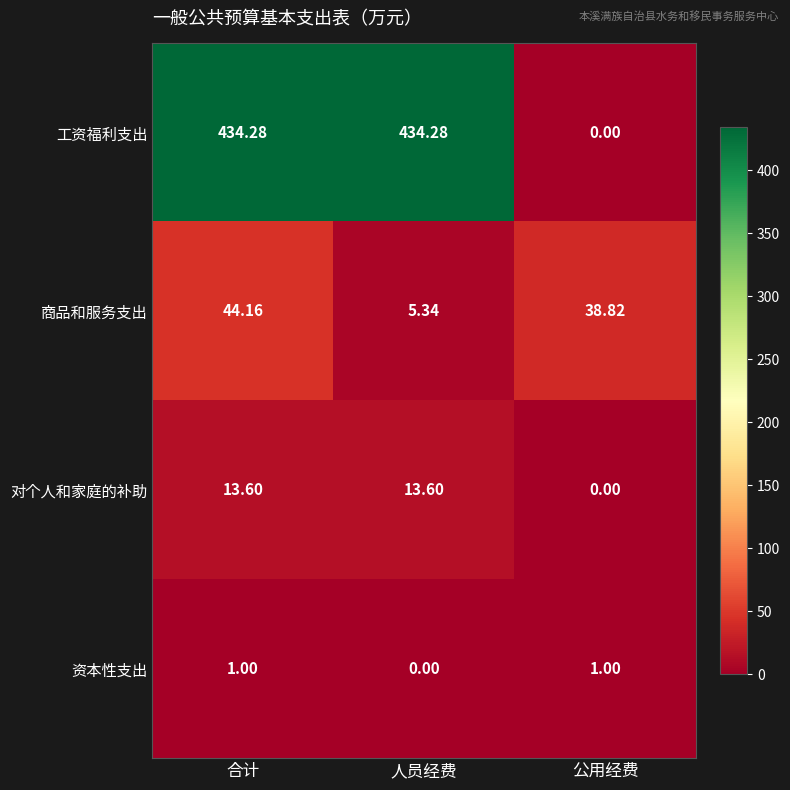

Rank the series by their maximum value, from lowest to highest.

资本性支出, 对个人和家庭的补助, 商品和服务支出, 工资福利支出